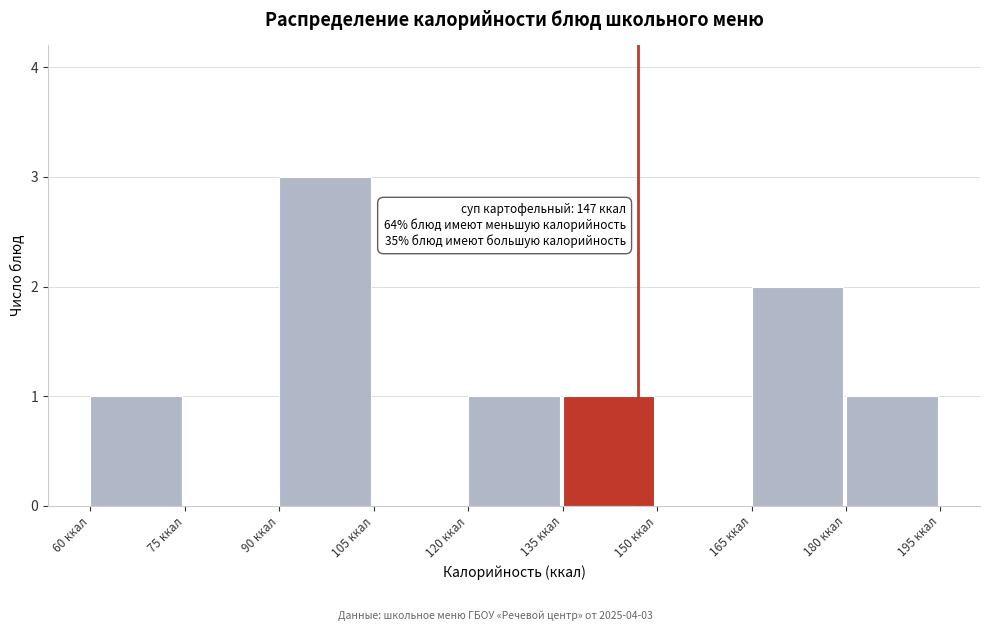

Which range on the x-axis has the tallest bar?

90 to 105